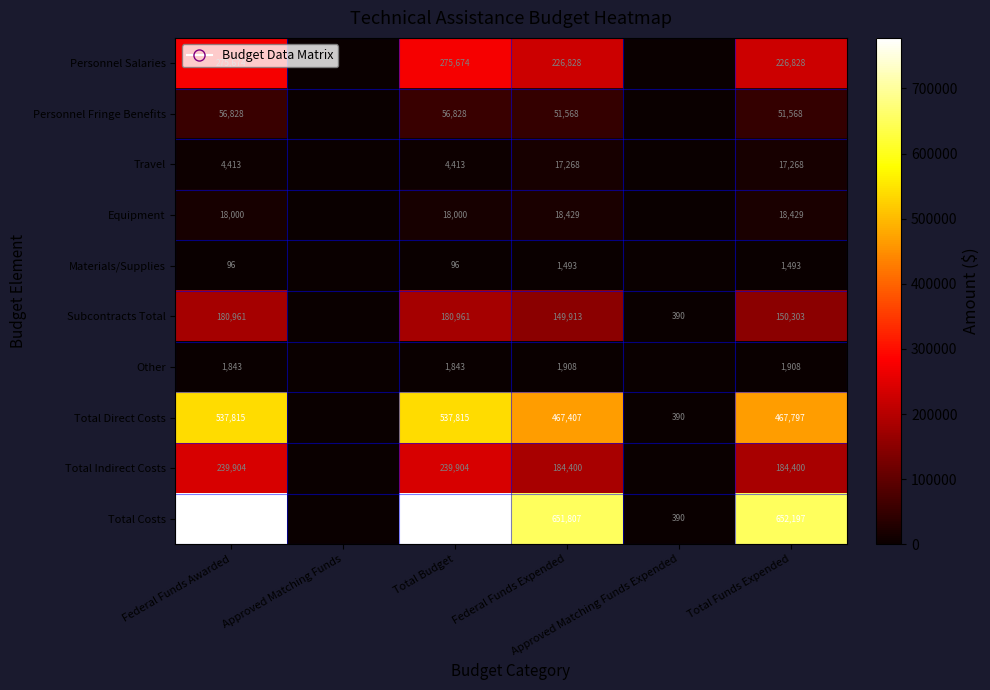

What is the difference between the maximum and minimum values in the Total Indirect Costs series?

239904